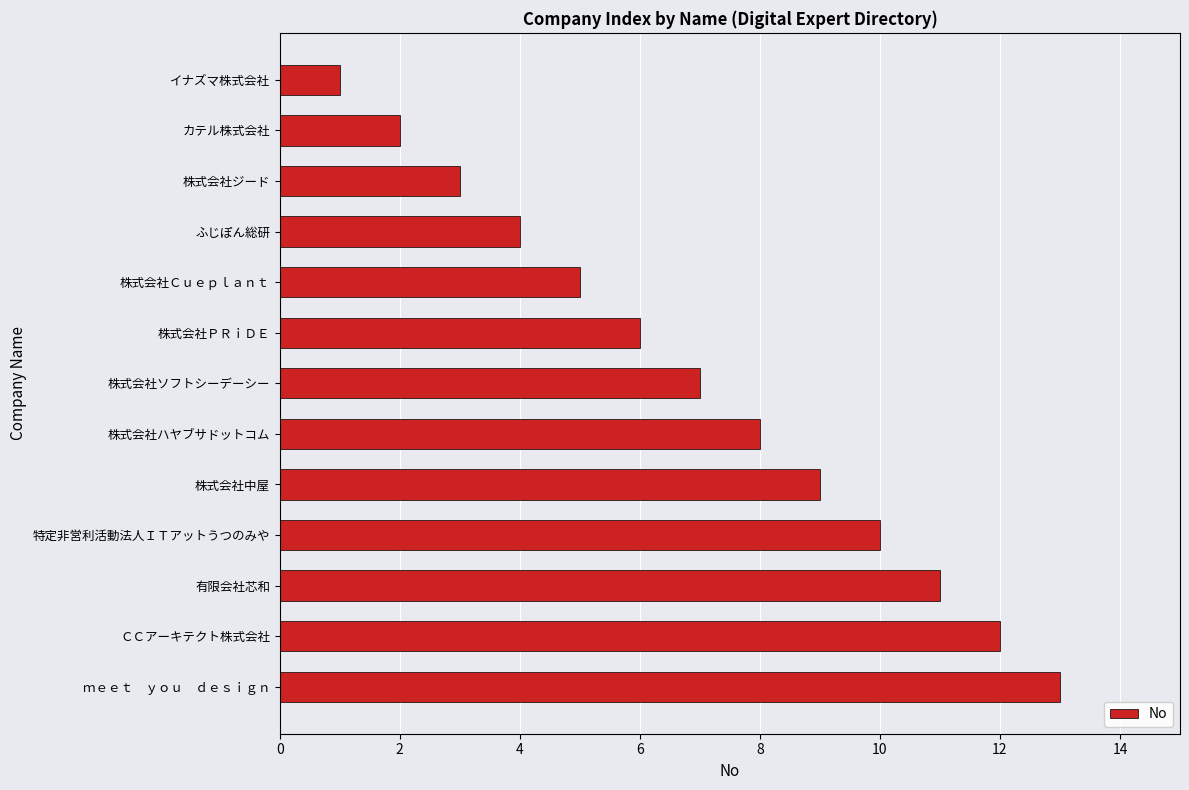

Which has a higher value, 株式会社ソフトシーデーシー or 特定非営利活動法人ＩＴアットうつのみや?

特定非営利活動法人ＩＴアットうつのみや